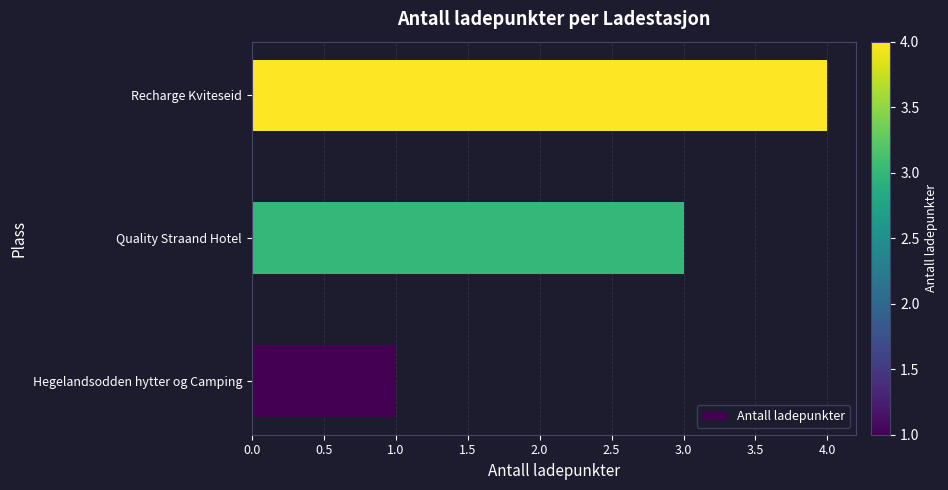

What is the change in value from Quality Straand Hotel to Recharge Kviteseid?

+1